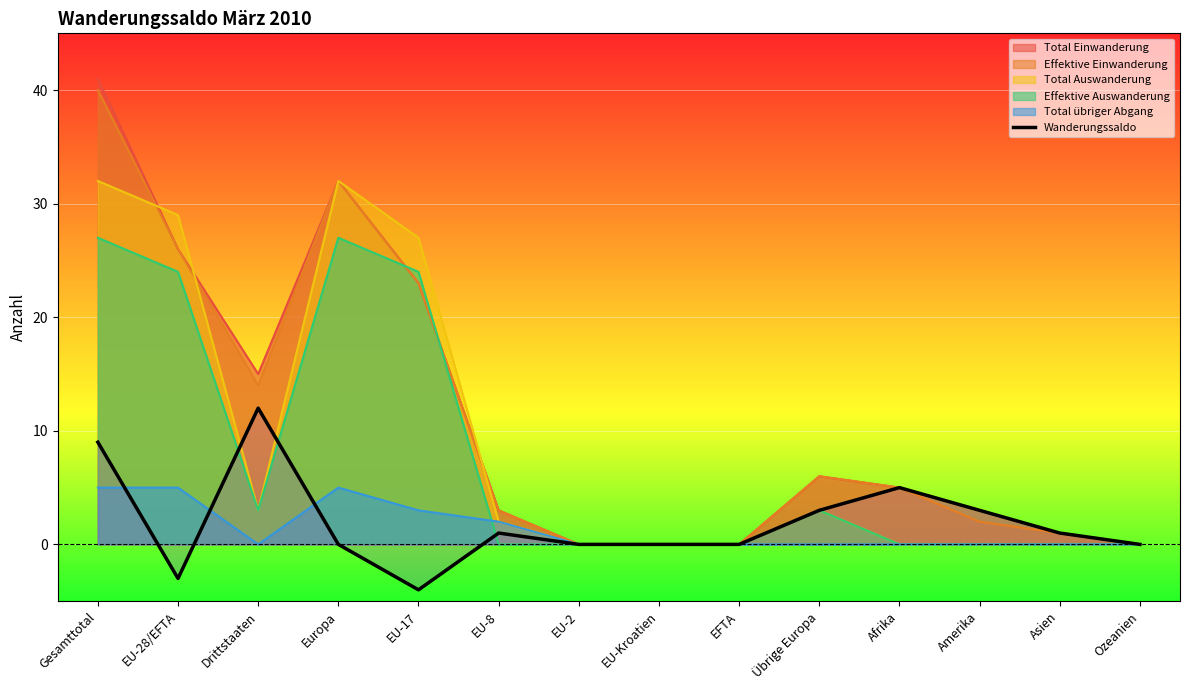

Between Amerika and Afrika, which is larger?

Afrika